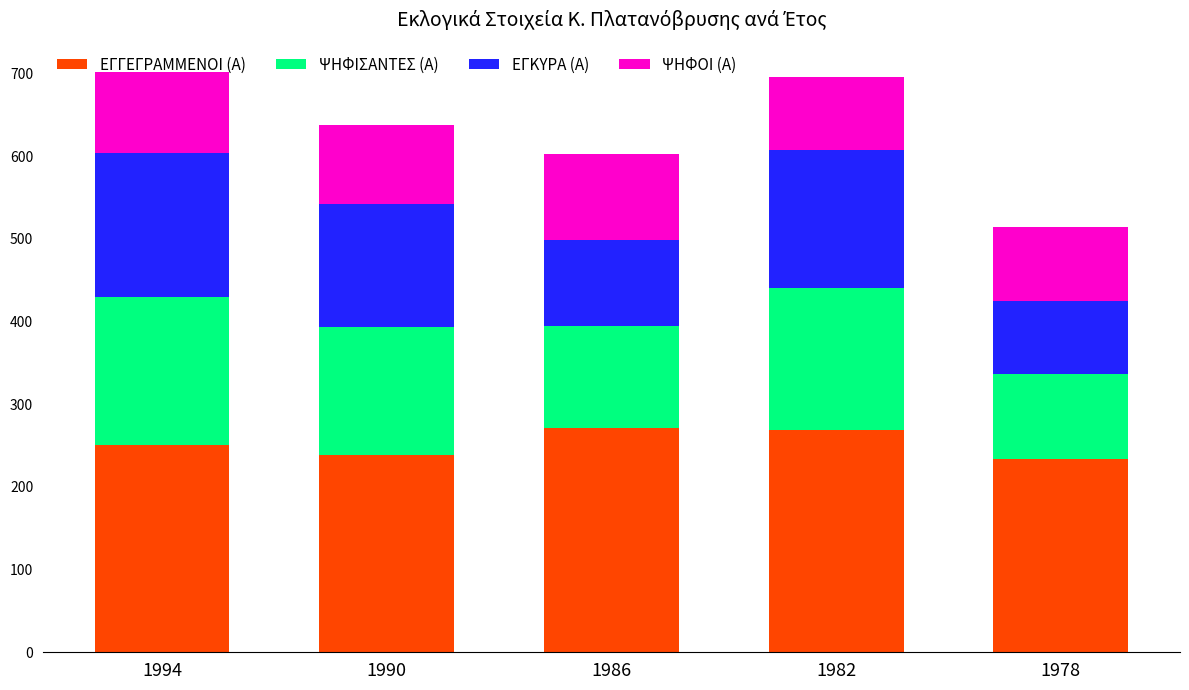

What is the total value across all series at 1978?

514